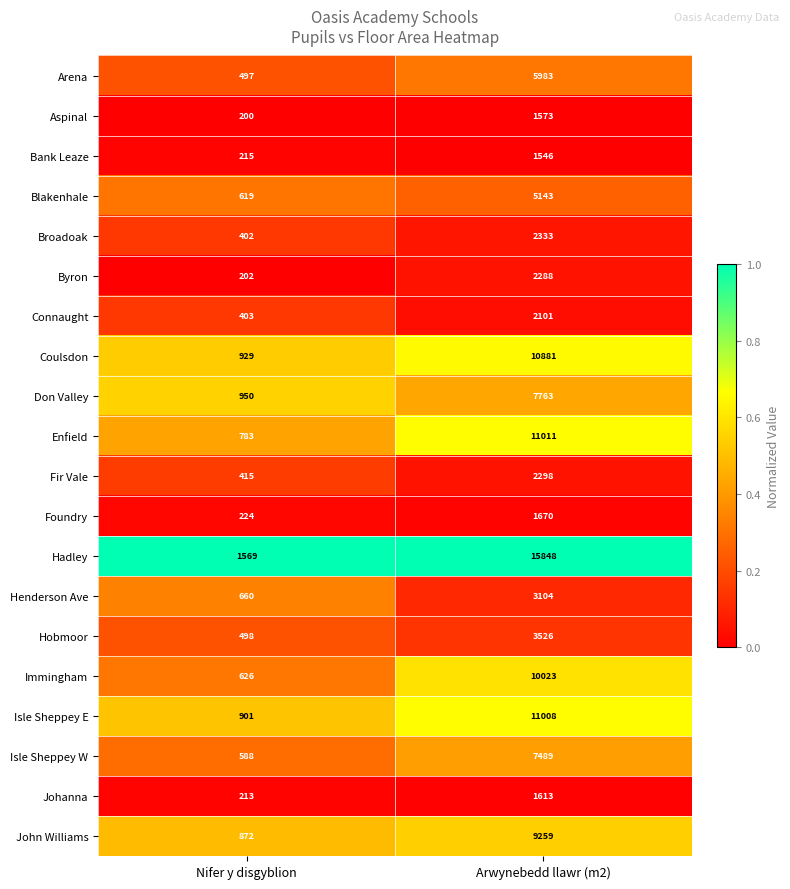

What is the total value across all series at Arwynebedd llawr (m2)?

116460